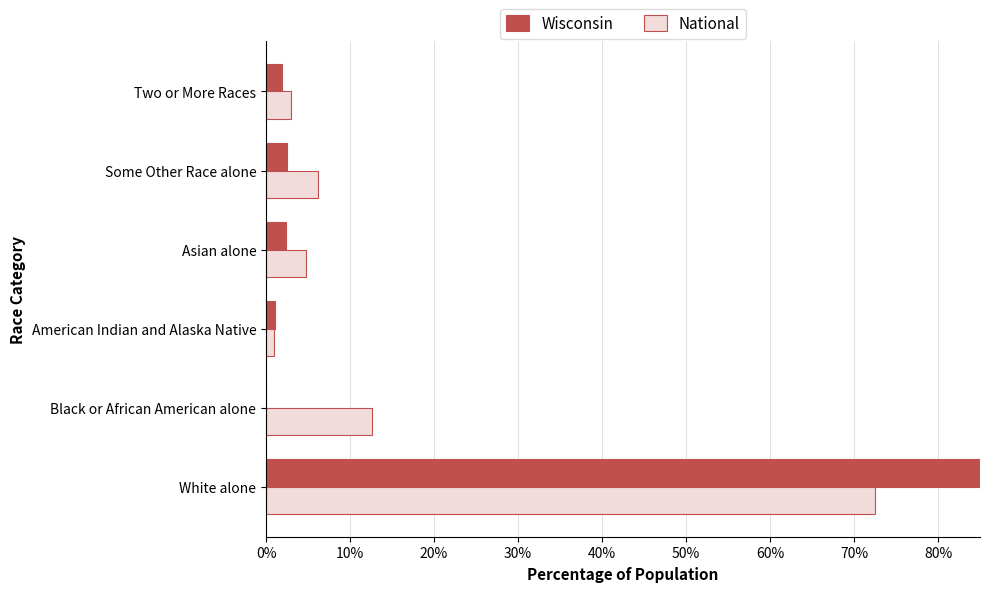

True or false: National has a value of 0.0 at Two or More Races.

True